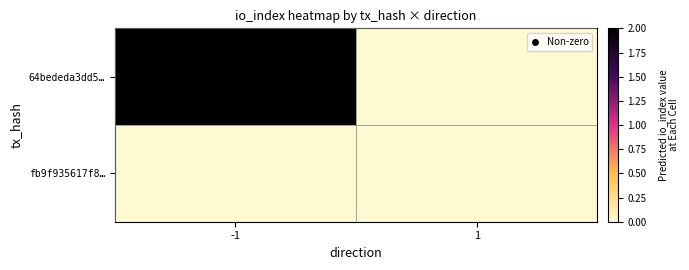

At 1, list the series in order from smallest to largest.

64bededa3dd5…, fb9f935617f8…